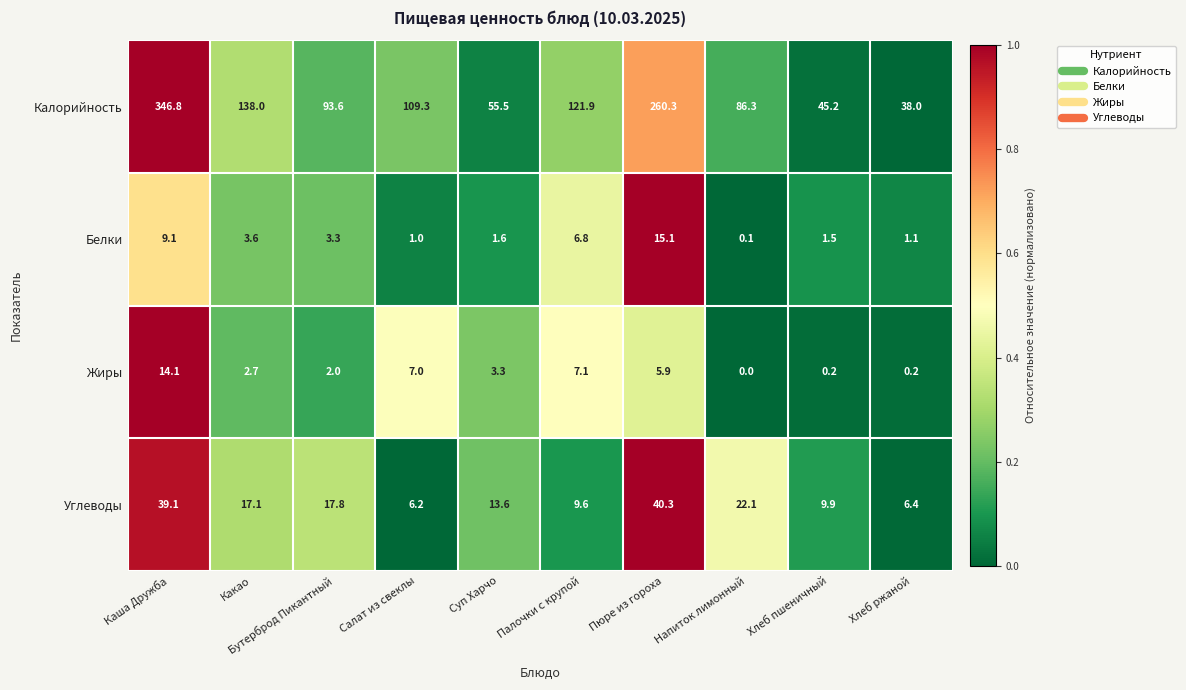

Which series changed the most between Пюре из гороха and Хлеб пшеничный?

Калорийность